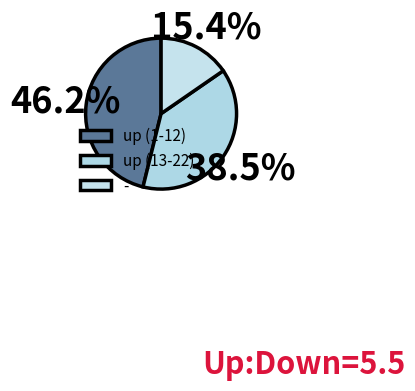

How many segments does this pie chart have?

3